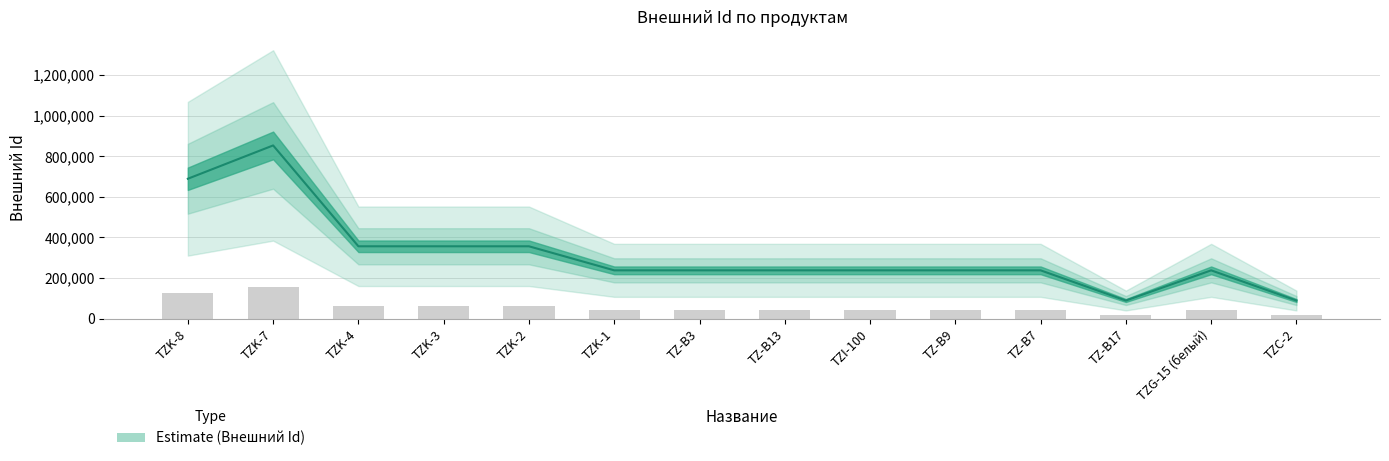

Which label corresponds to the largest value in the chart?

TZK-7